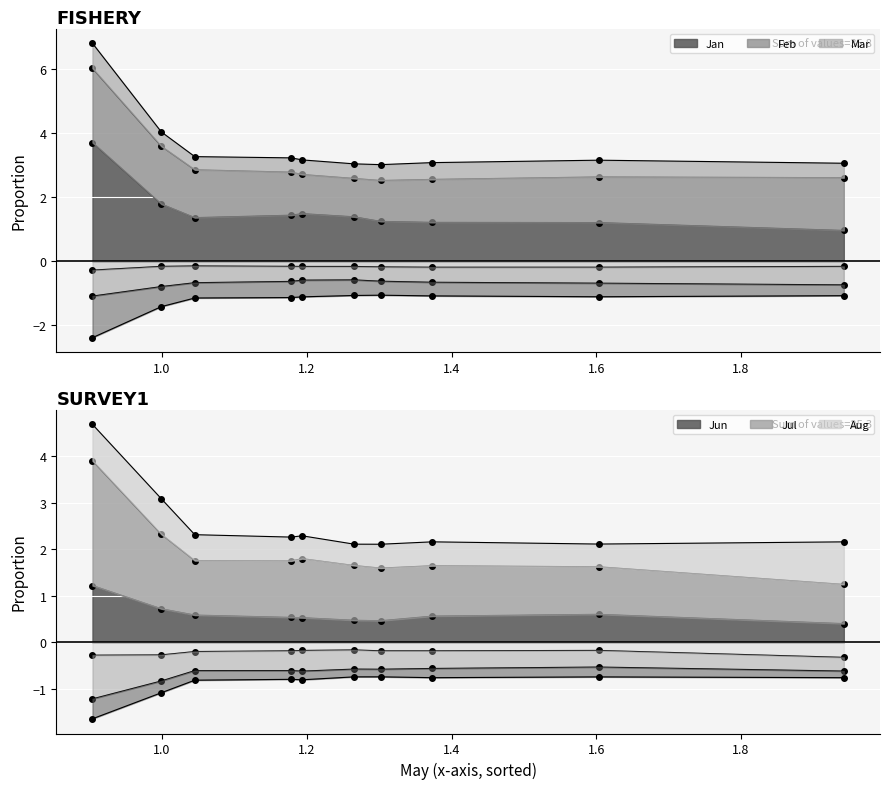

List the labels in order of Mar value, largest first.

pct25, pct35, pct15, pct95, pct45, pct55, pct65, pct85, pct75, pct05